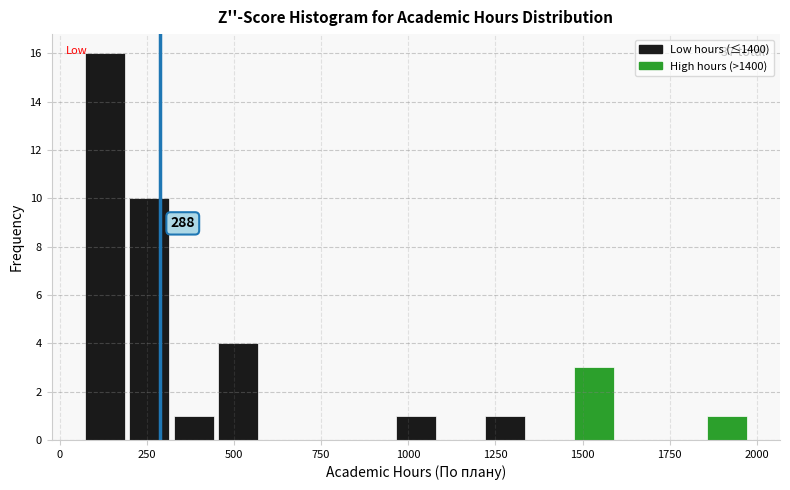

Around what value on the x-axis is the tallest bar? Give the approximate position of its centre, as read against the axis.

150